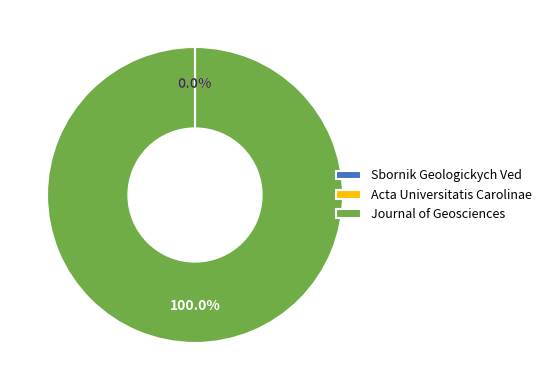

Which slice represents more than half of the pie?

Journal of Geosciences